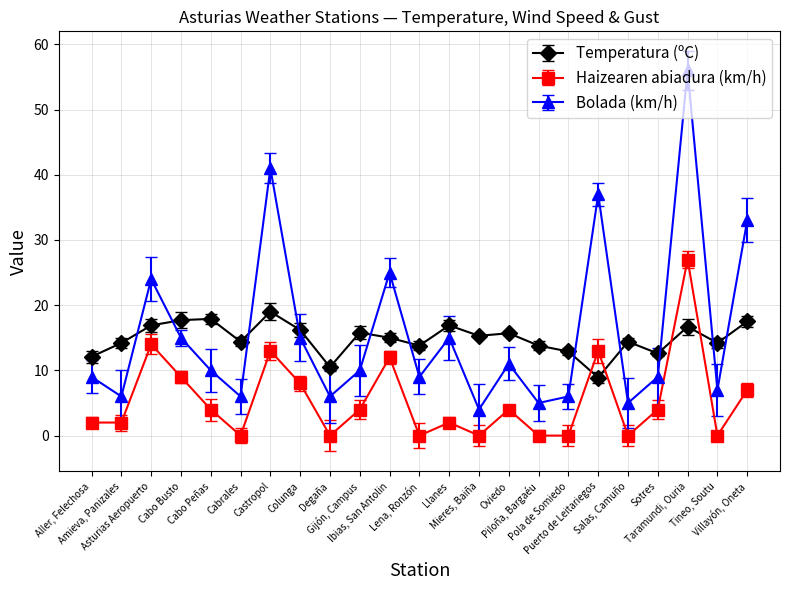

What is the total value across all series at Villayón, Oneta?

57.5